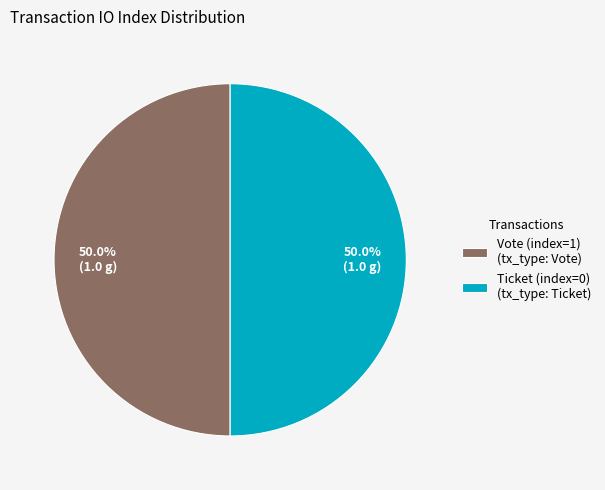

What is the total percentage of Ticket (index=0) (tx_type: Ticket) and Vote (index=1) (tx_type: Vote)?

100.0%